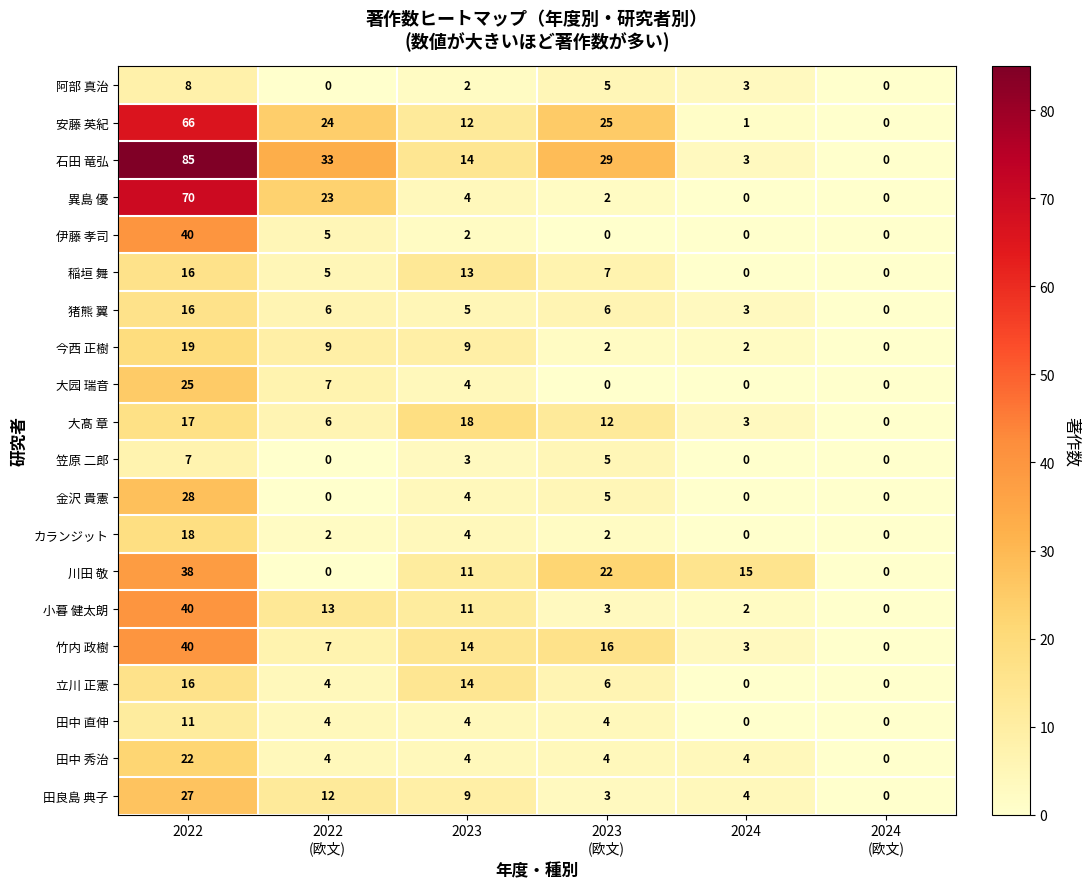

How many series are shown in this chart?

20